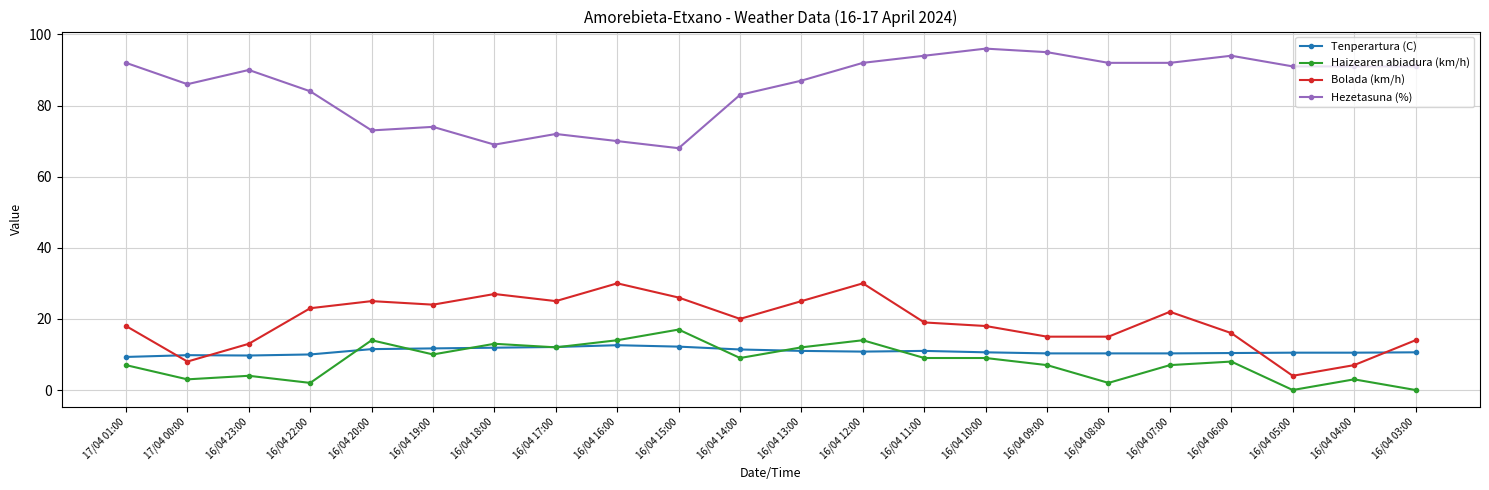

In Hezetasuna (%), how many points are higher than both neighbors (excluding endpoints)?

5